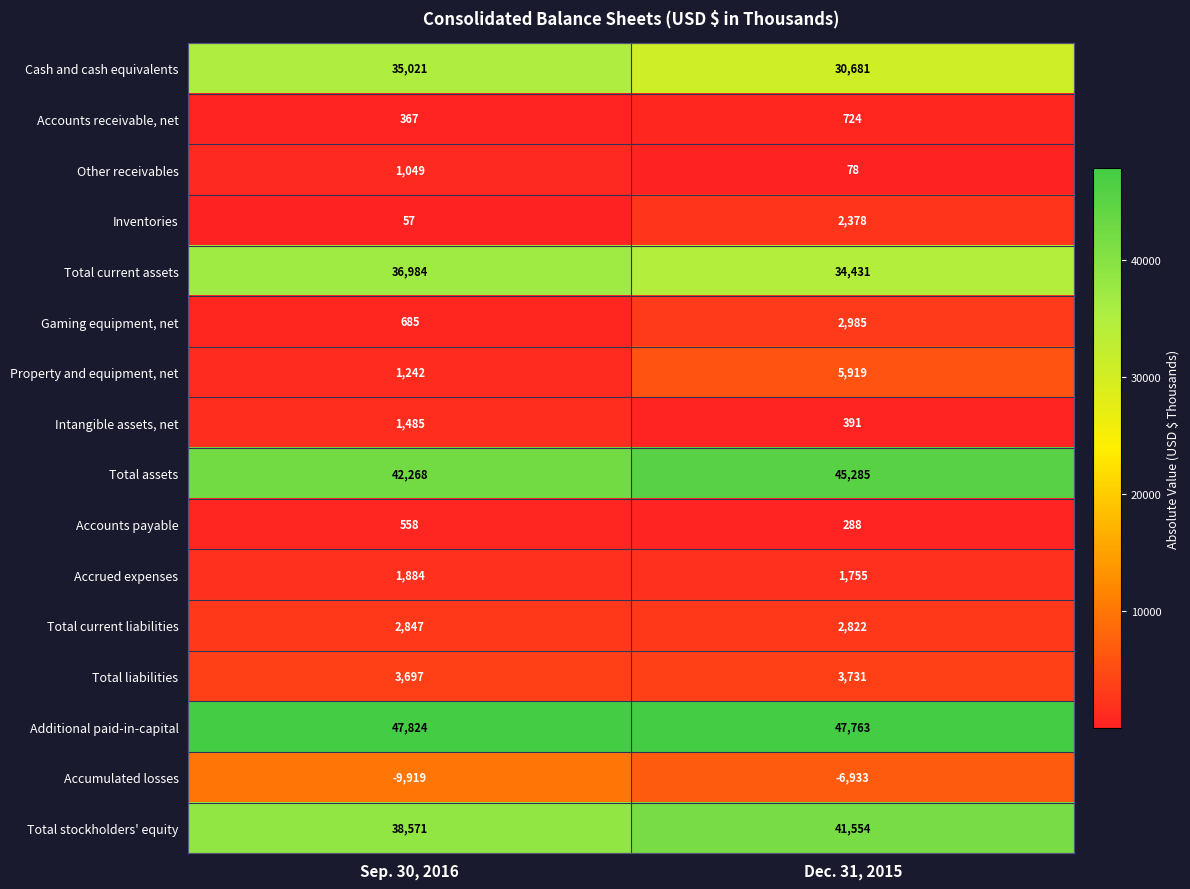

Count the number of categories in the chart.

2